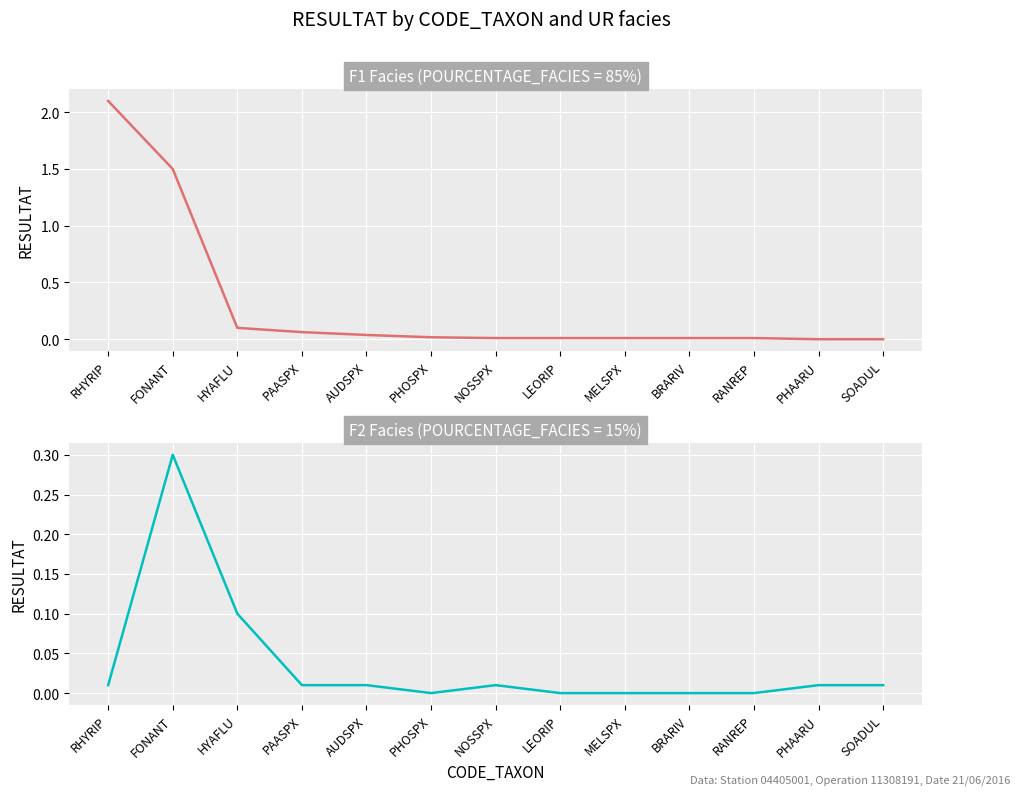

What is the maximum value shown in the chart?

2.1